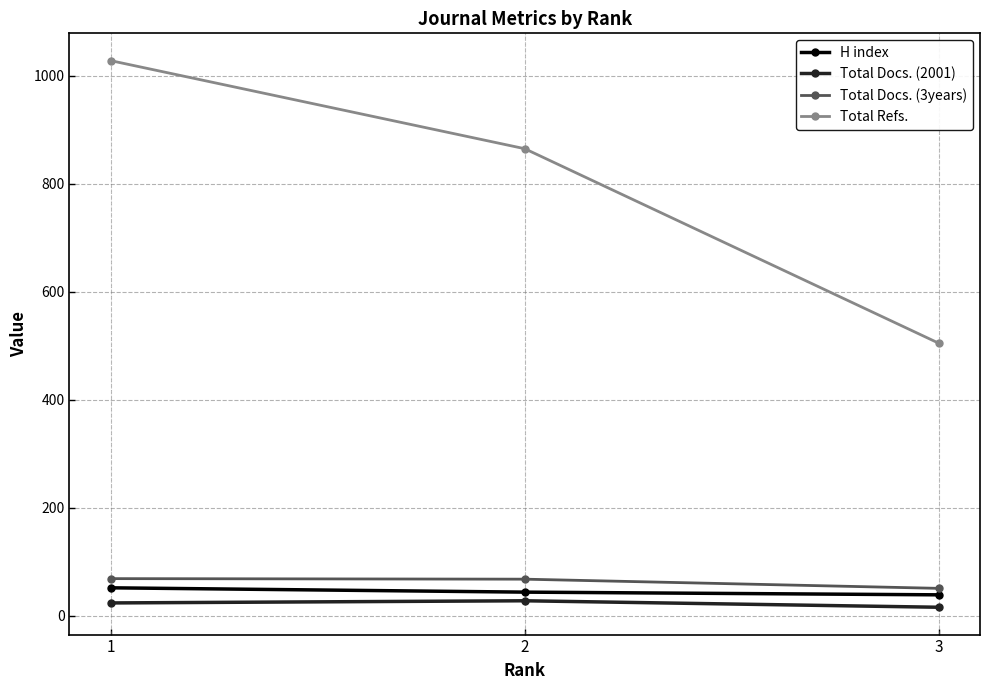

What is the minimum value for Total Refs.?

505